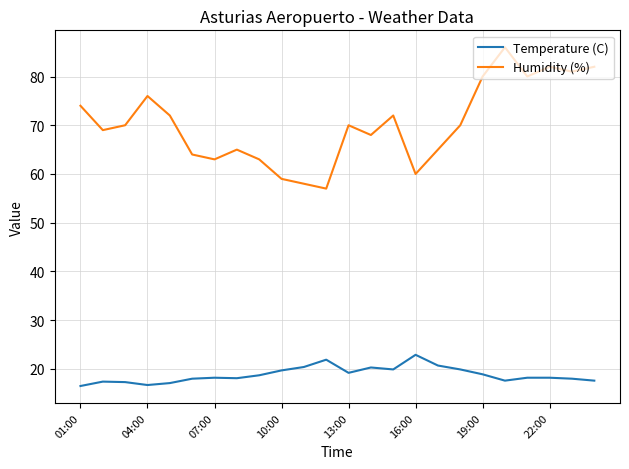

What is the minimum value shown in the chart?

16.5